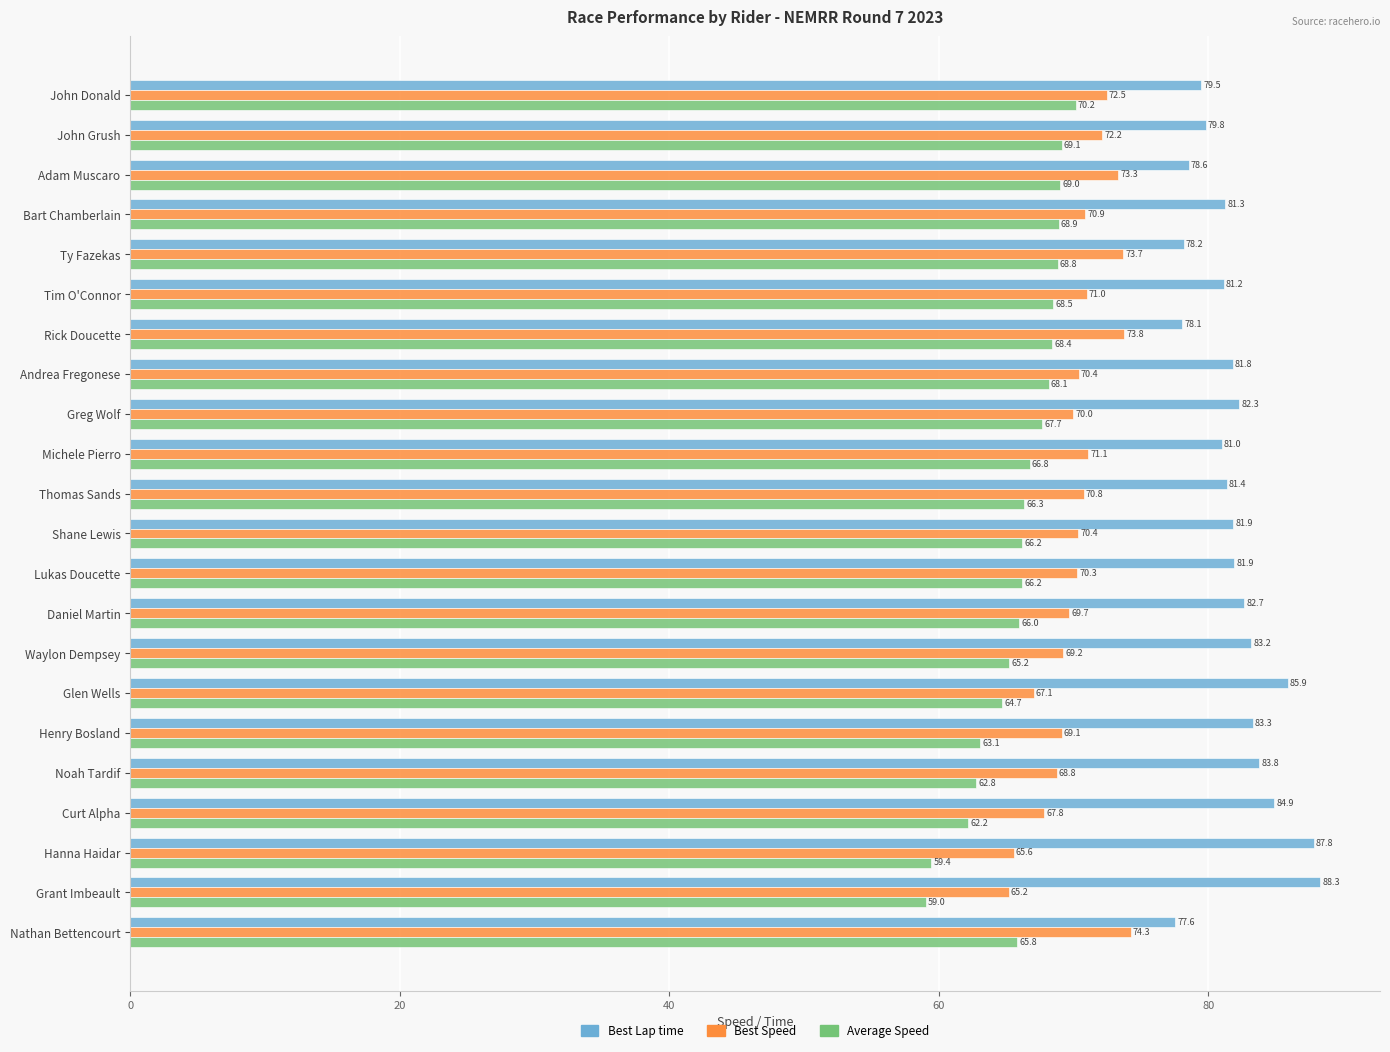

The Average Speed series shows 109.5 at Waylon Dempsey. True or false?

False